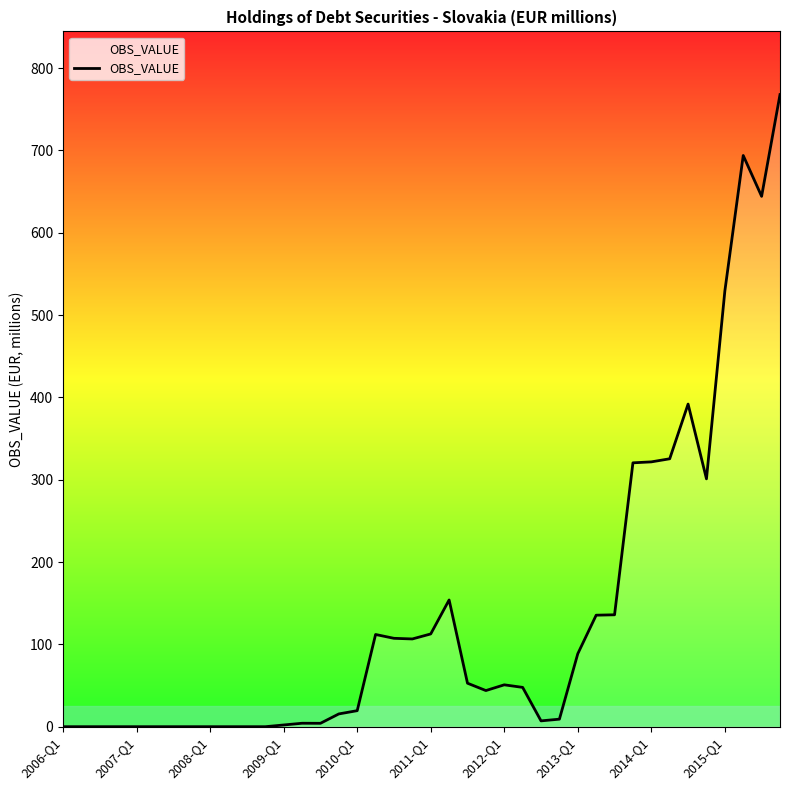

How many lines are shown in the chart?

1